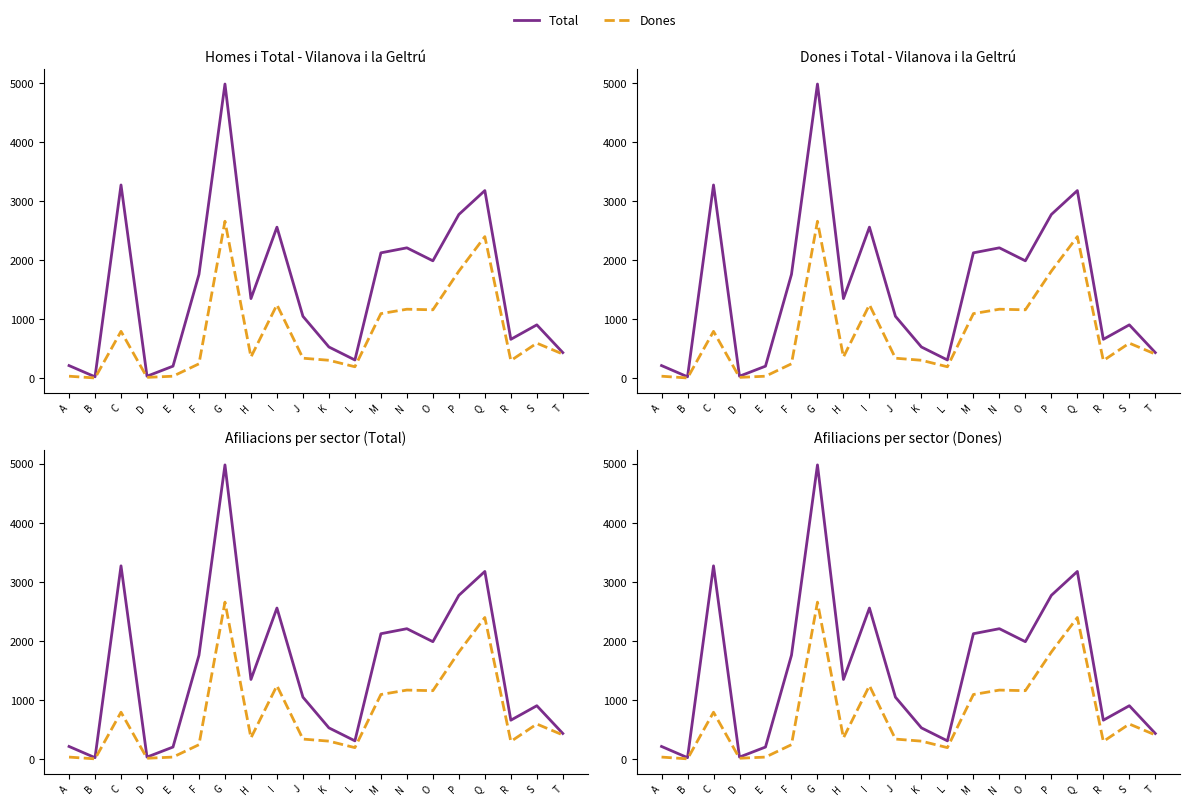

Which series has the widest spread of values?

Total